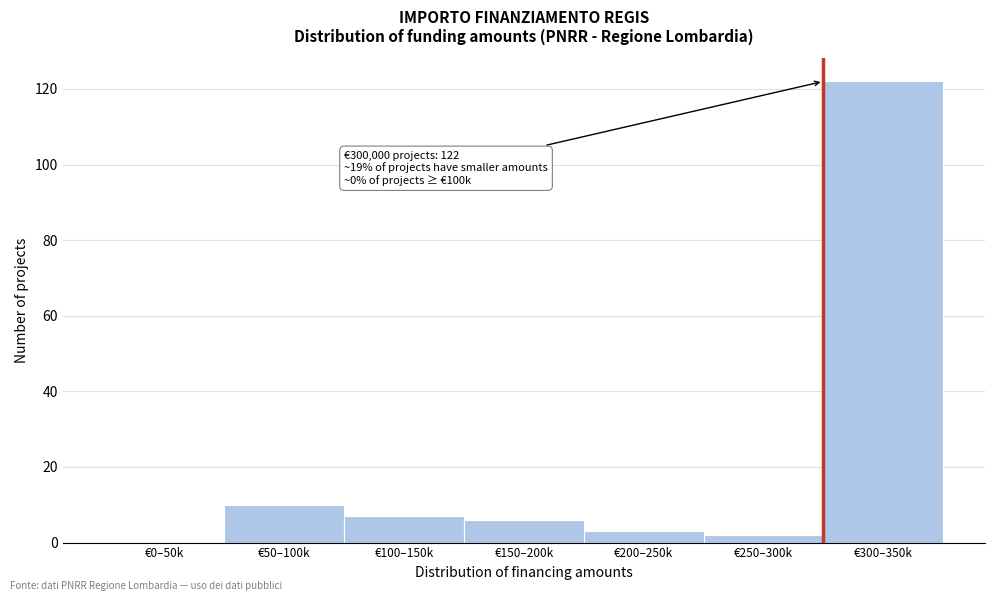

Reading left to right, what are all the values shown in this chart?

€0–50k=0	€50–100k=10	€100–150k=7	€150–200k=6	€200–250k=3	€250–300k=2	€300–350k=122